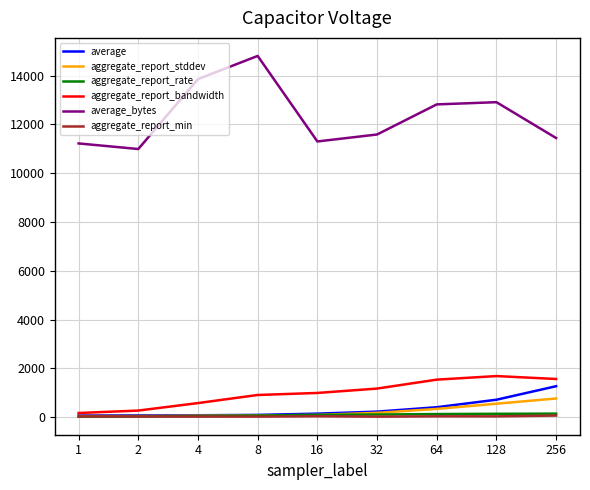

How many categories are shown in the chart?

9